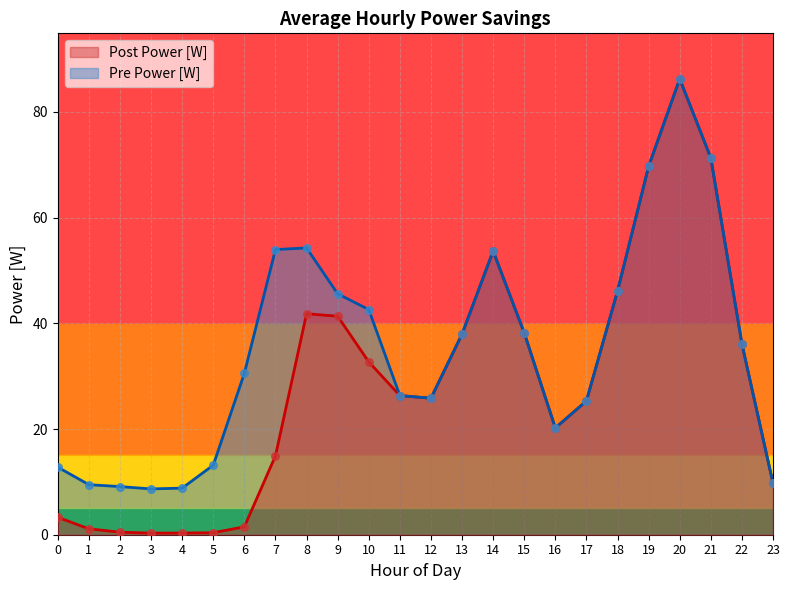

At which category is the sum across all series the highest?

20